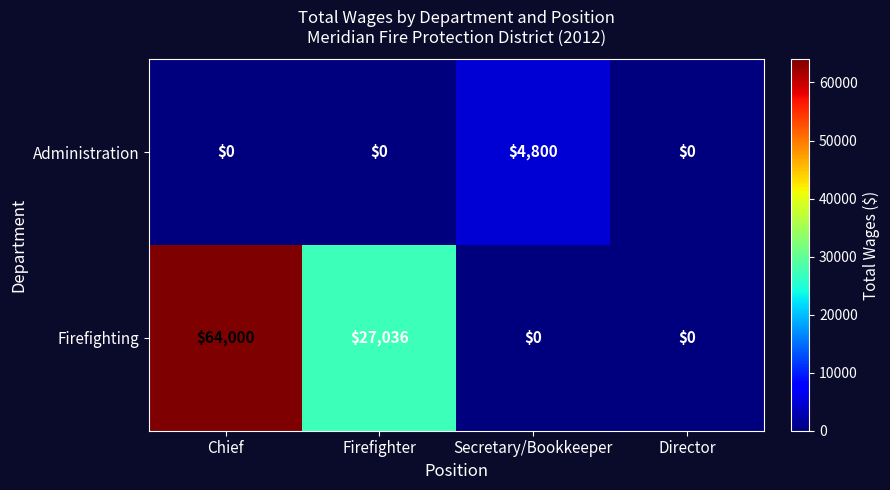

How many data points does each series have?

4